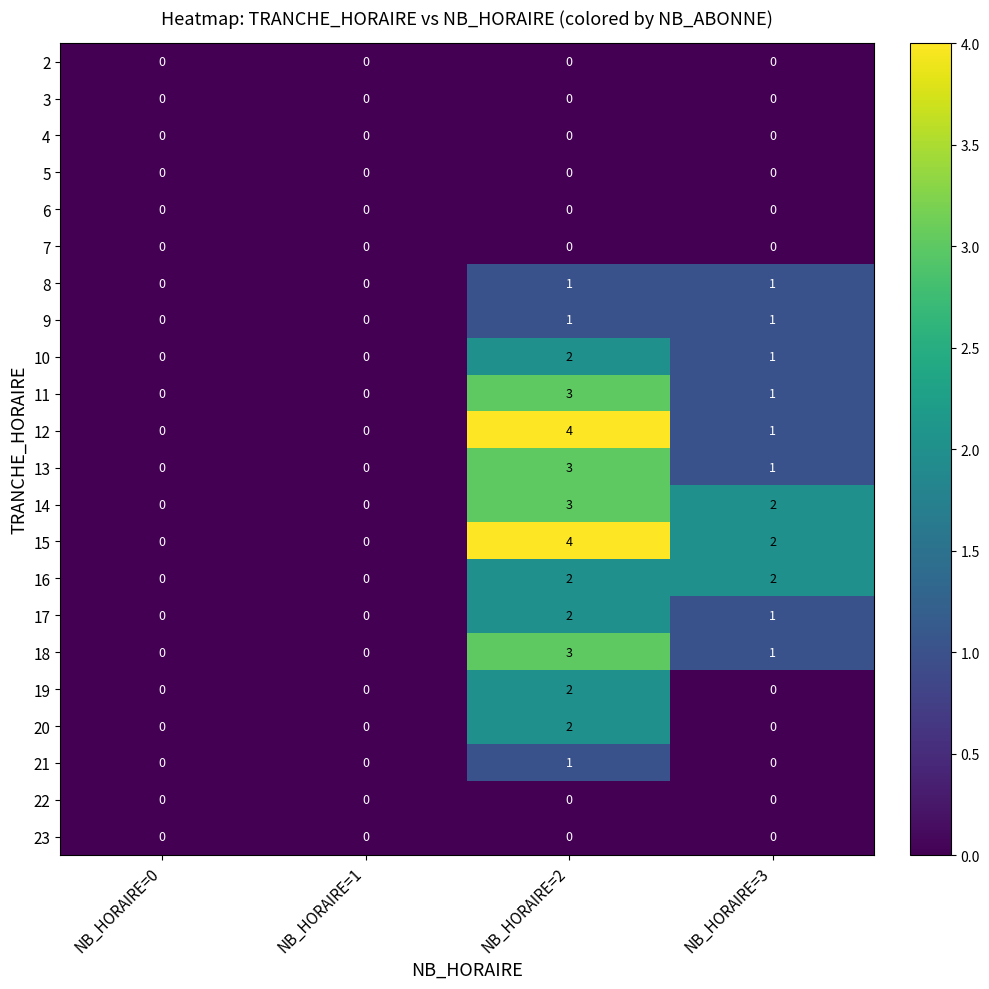

Which series has the largest total across all categories?

15